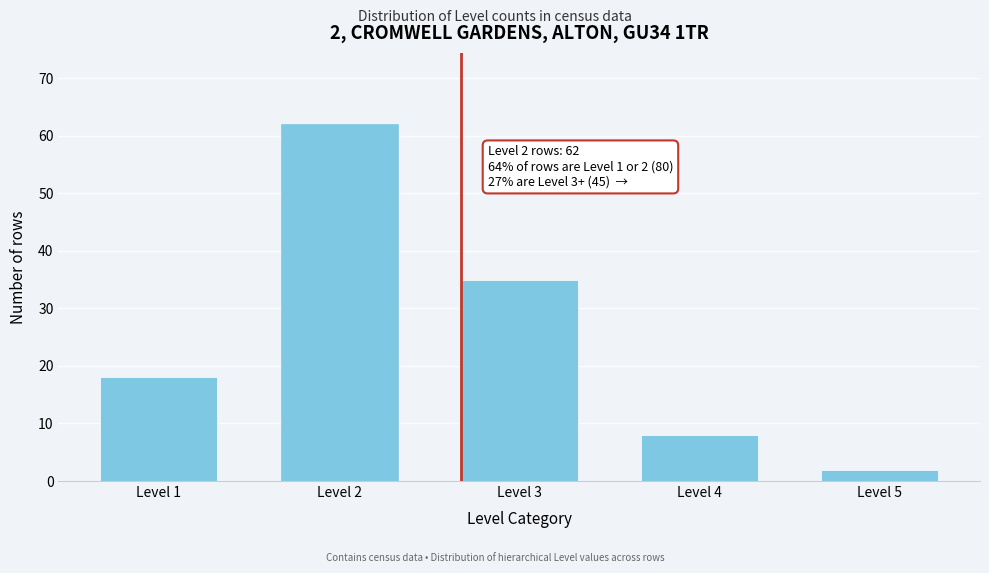

Reading right to left, list all the values displayed in this chart.

Level 5=2	Level 4=8	Level 3=35	Level 2=62	Level 1=18